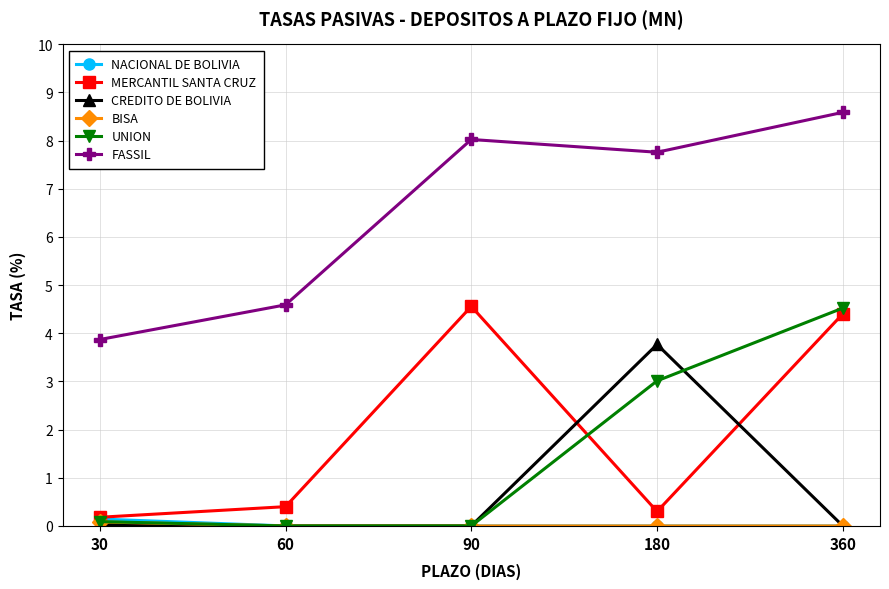

The value of NACIONAL DE BOLIVIA at 360 is 0.0. True or false?

True